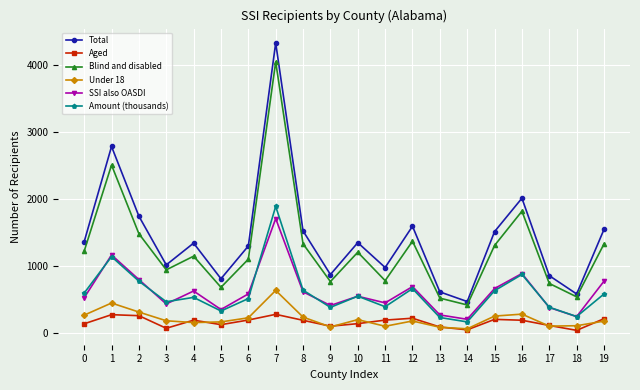

What is the sum of the Blind and disabled values at 10 and 19?

2542